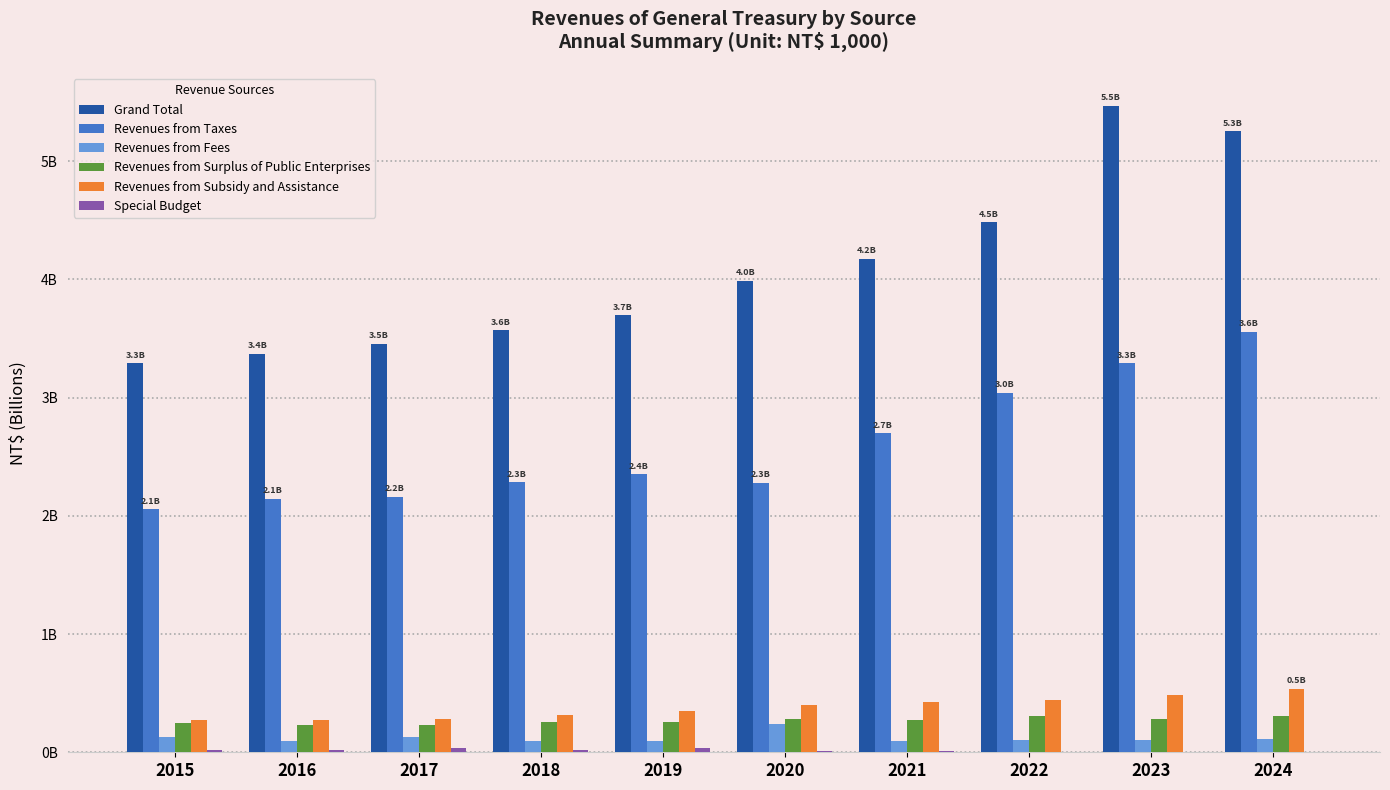

Is the value of Special Budget at 2016 greater than the value of Grand Total at 2022?

No